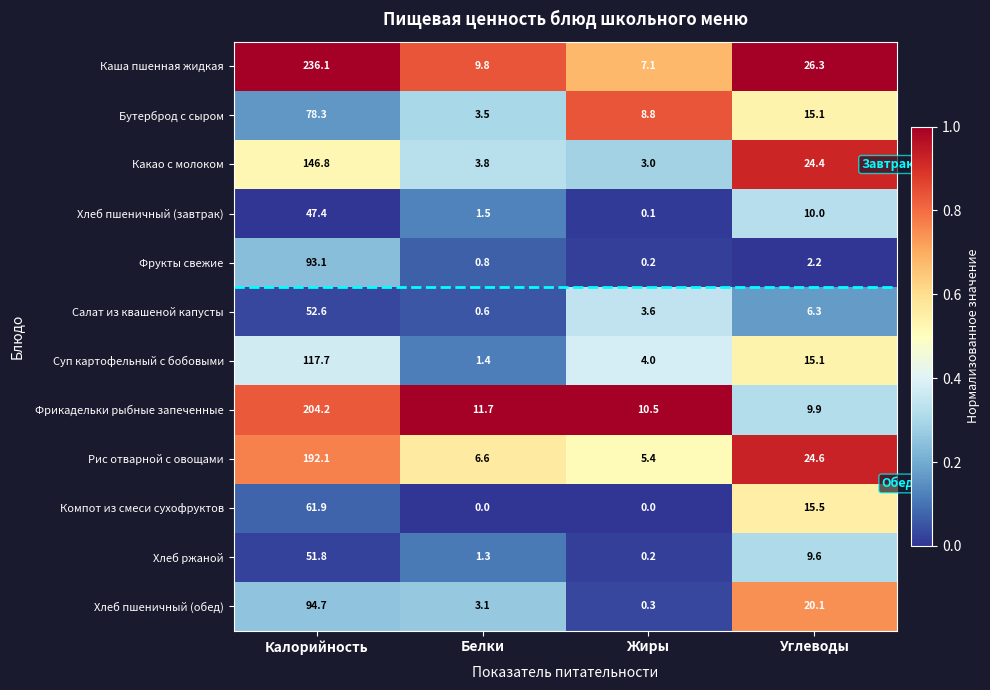

What is the sum of all Салат из квашеной капусты values?

63.1